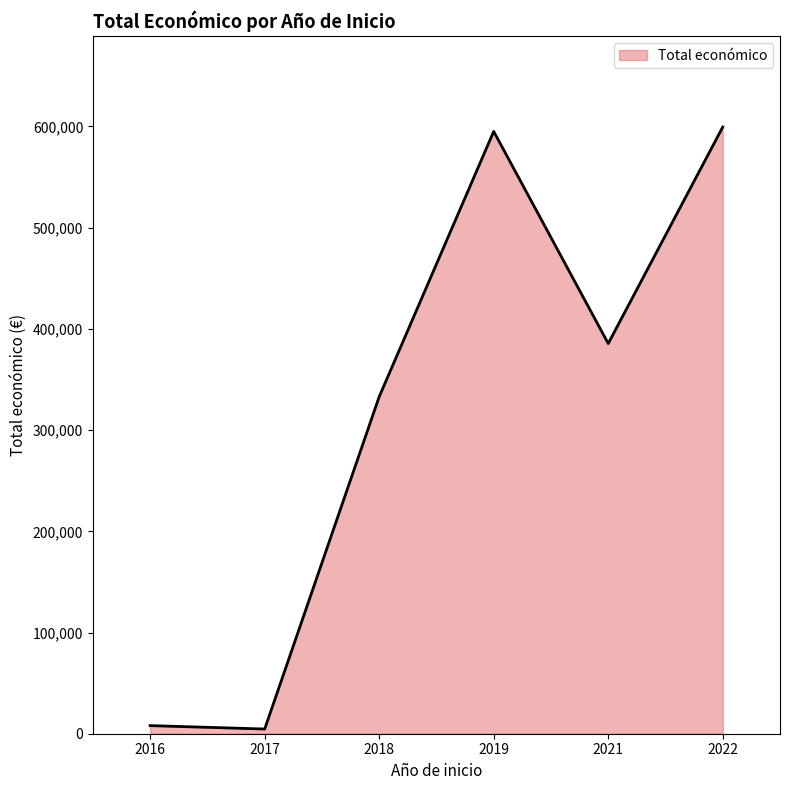

Where does the data first go above 385549?

2019